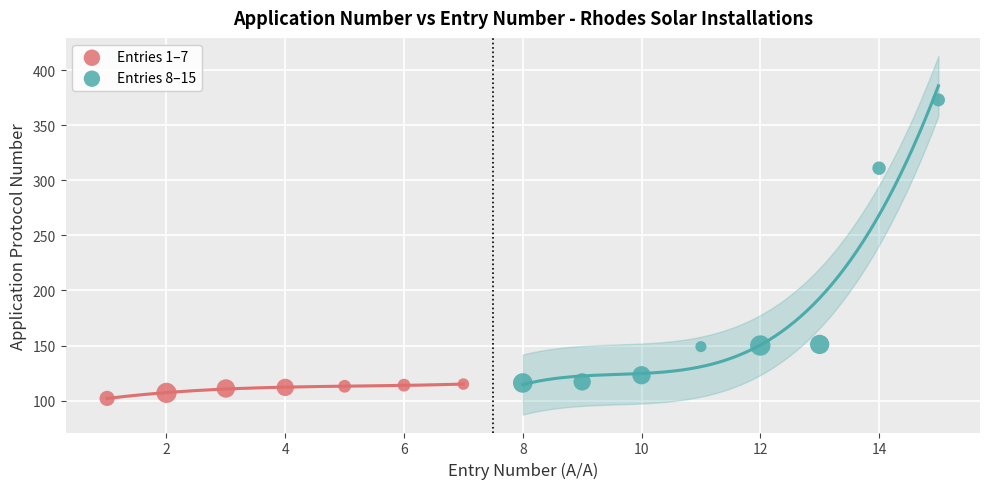

Which series reaches the maximum Y coordinate?

Entries 8–15